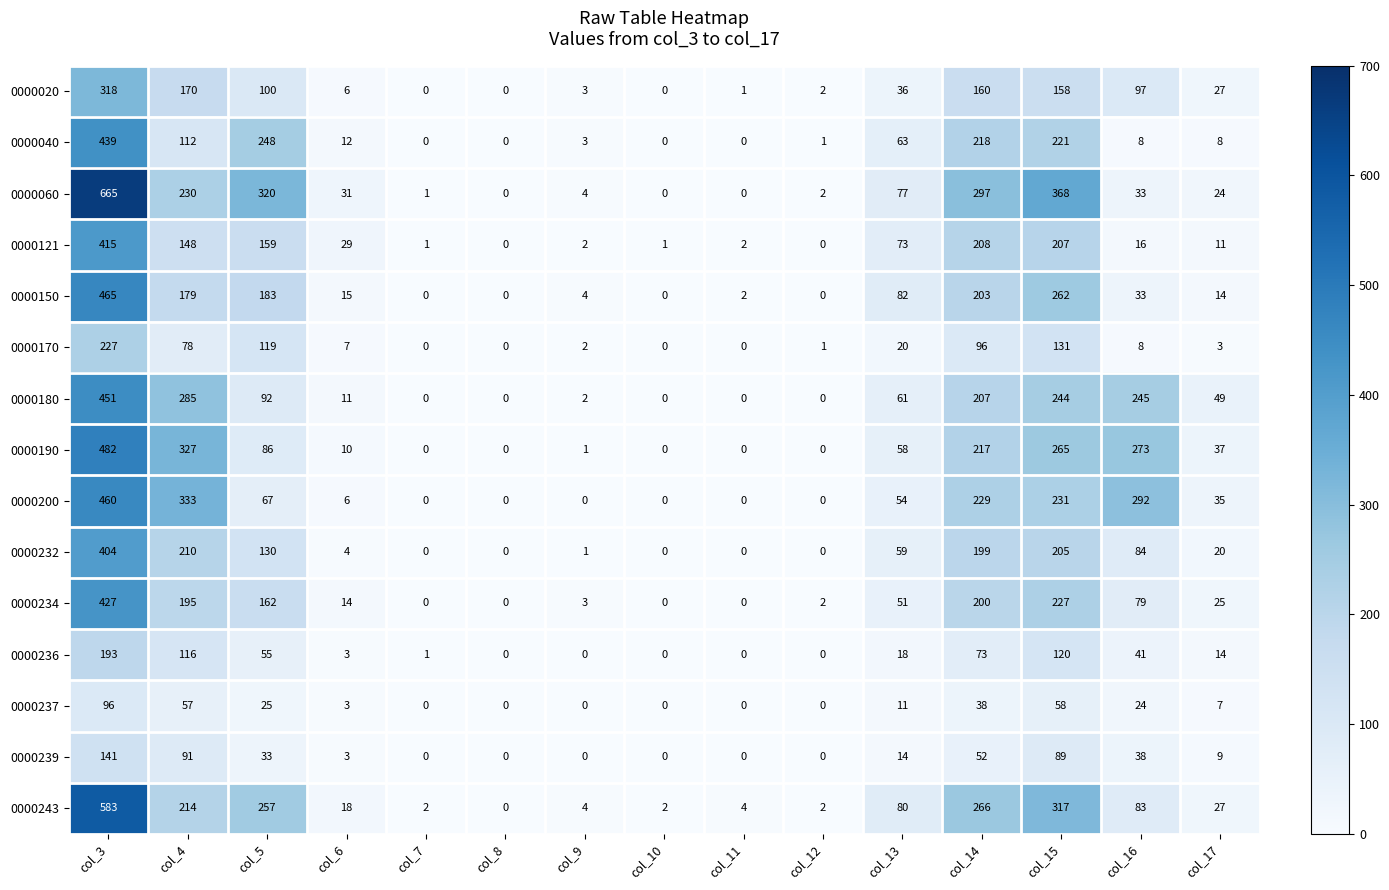

Count the number of categories in the chart.

15